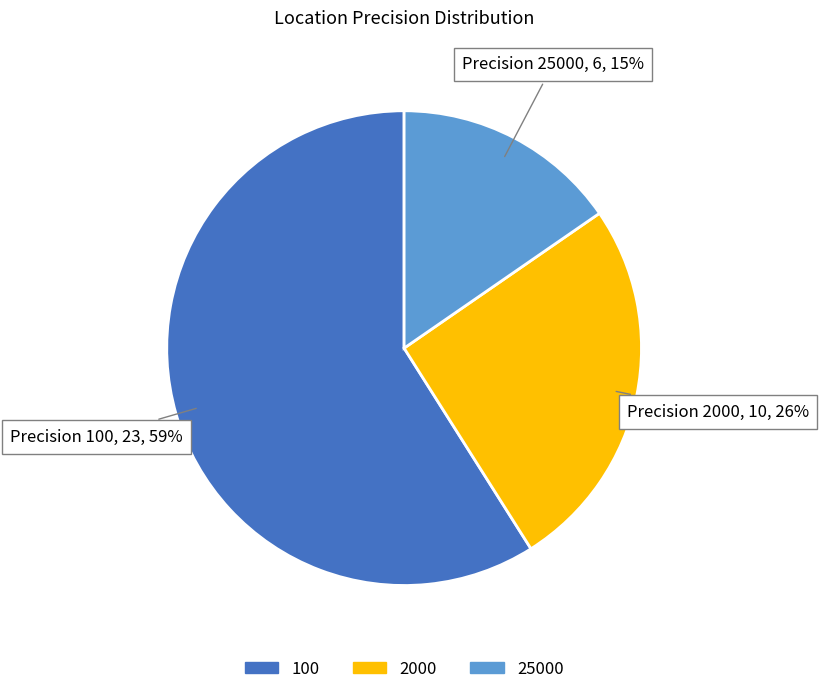

To the nearest percent, what is the difference between the 2000 and 100 slice percentages?

33%